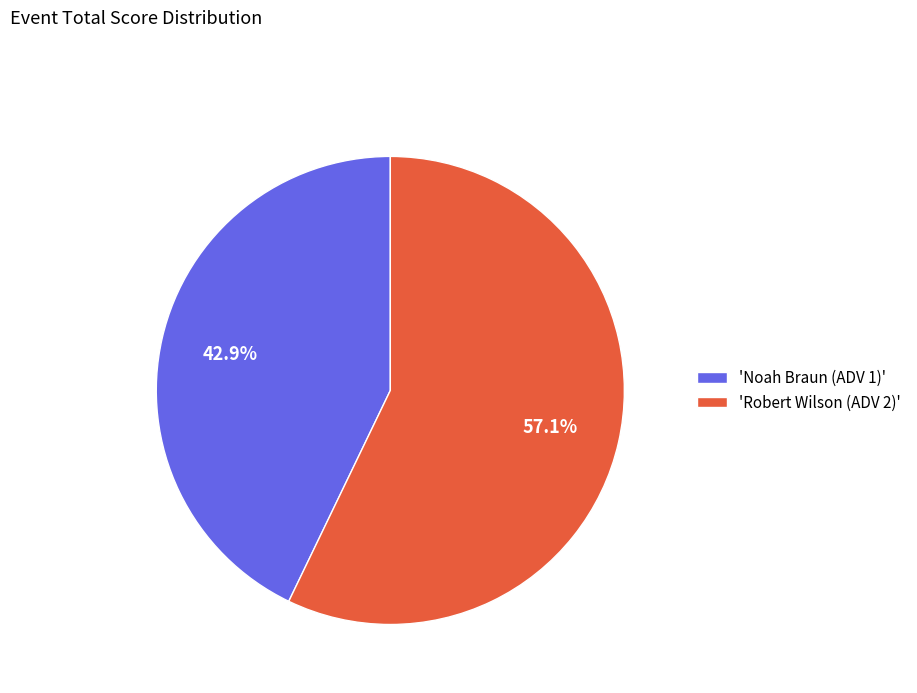

What is the smallest slice in the pie chart?

'Noah Braun (ADV 1)'